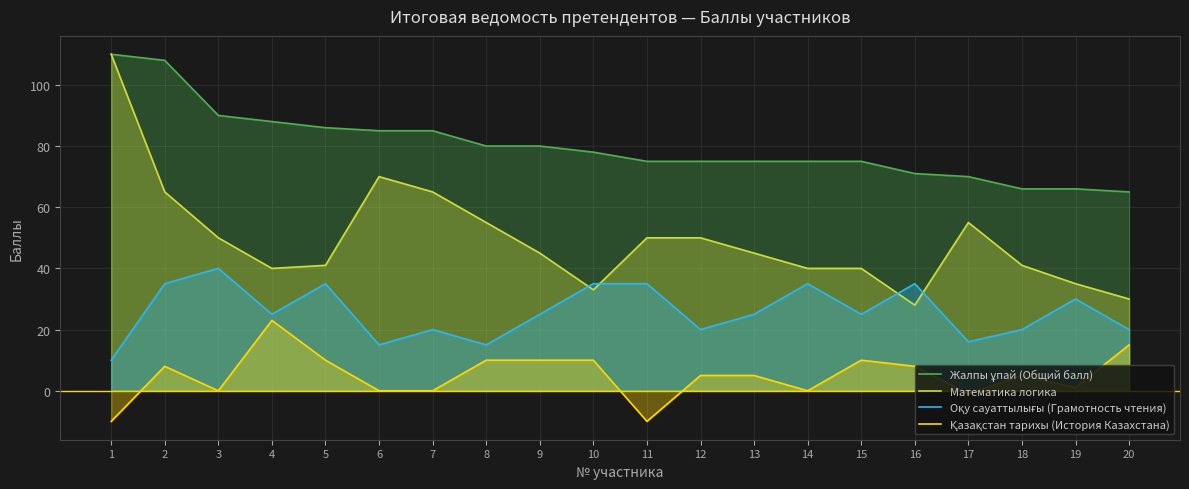

Does the chart have visible grid lines?

Yes